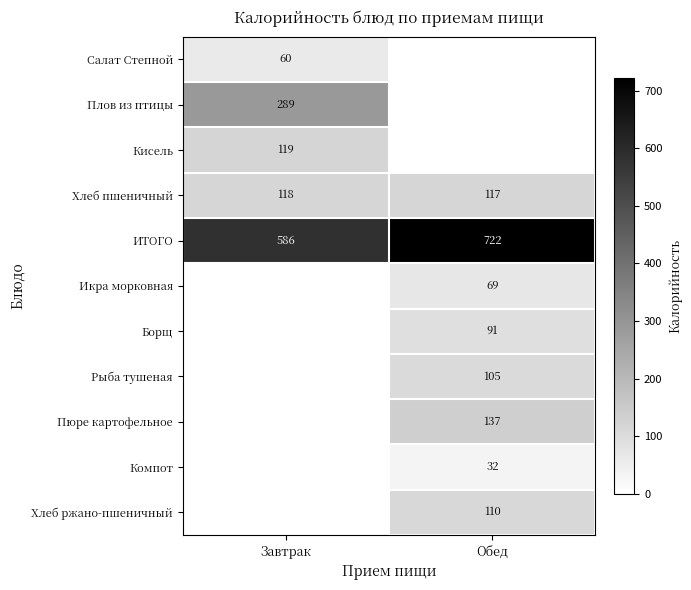

What is the minimum value for ИТОГО?

586